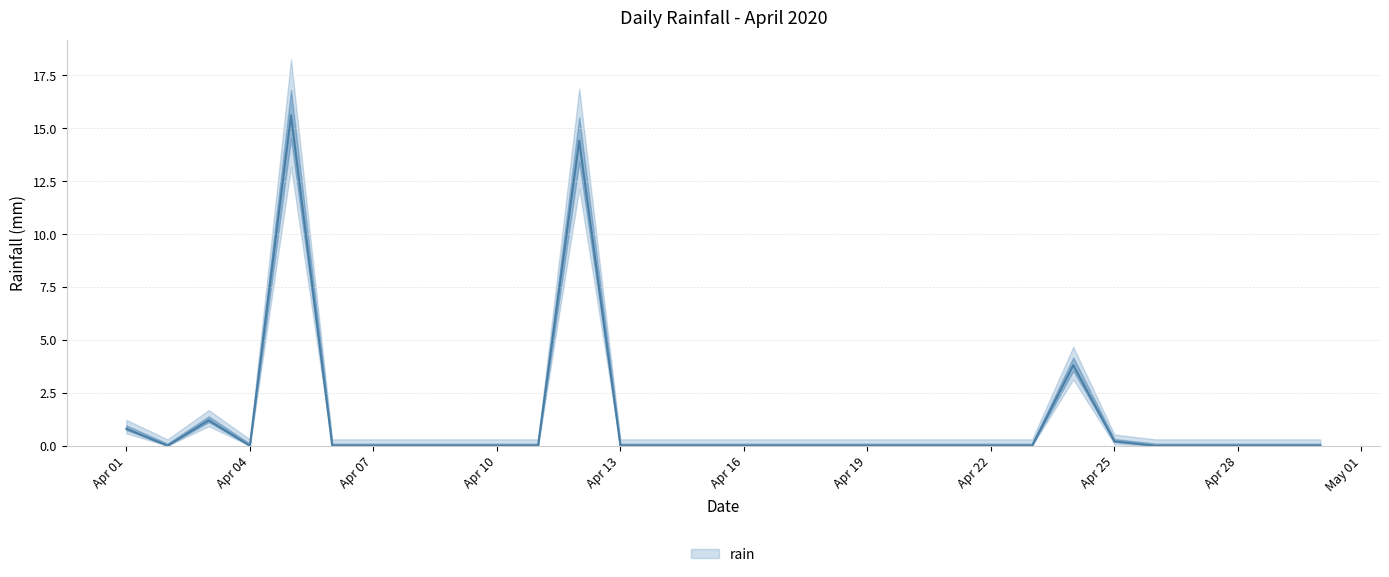

Which label corresponds to the largest value in the chart?

2020-04-05